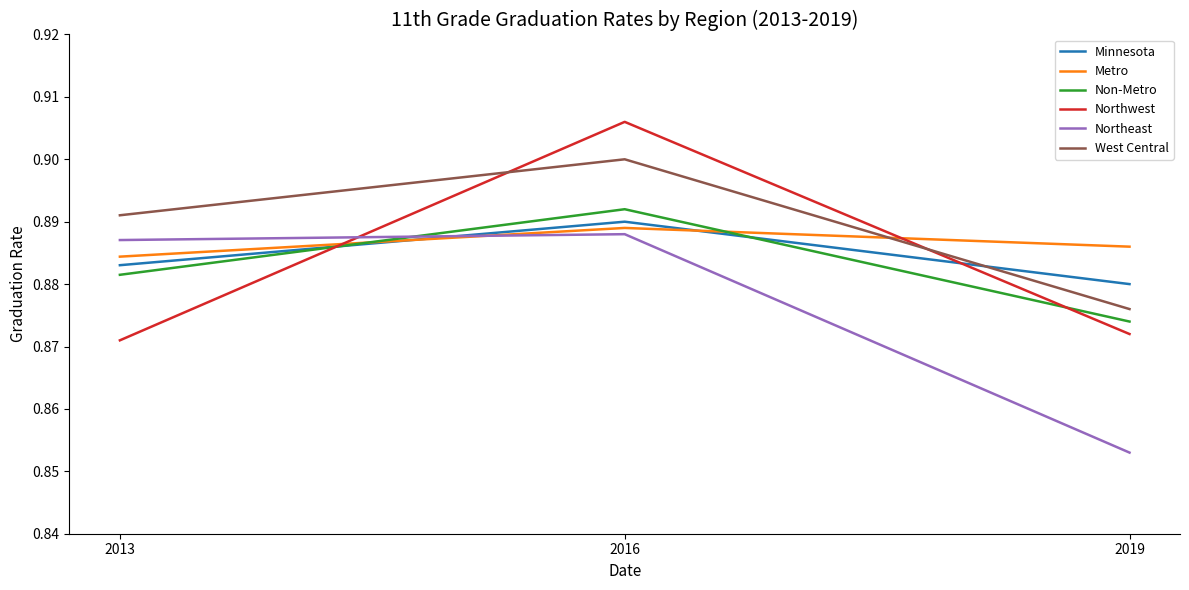

At which label does Northeast reach its peak?

2016